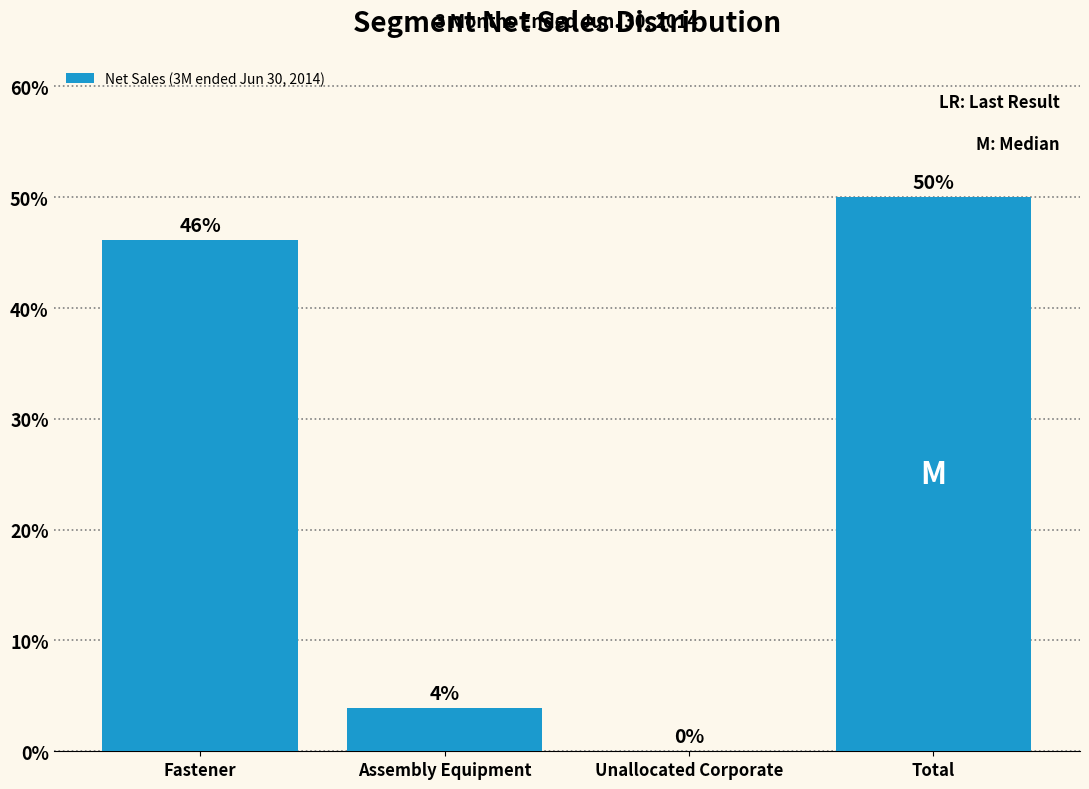

The chart shows a value of 77.7 at Total. True or false?

False